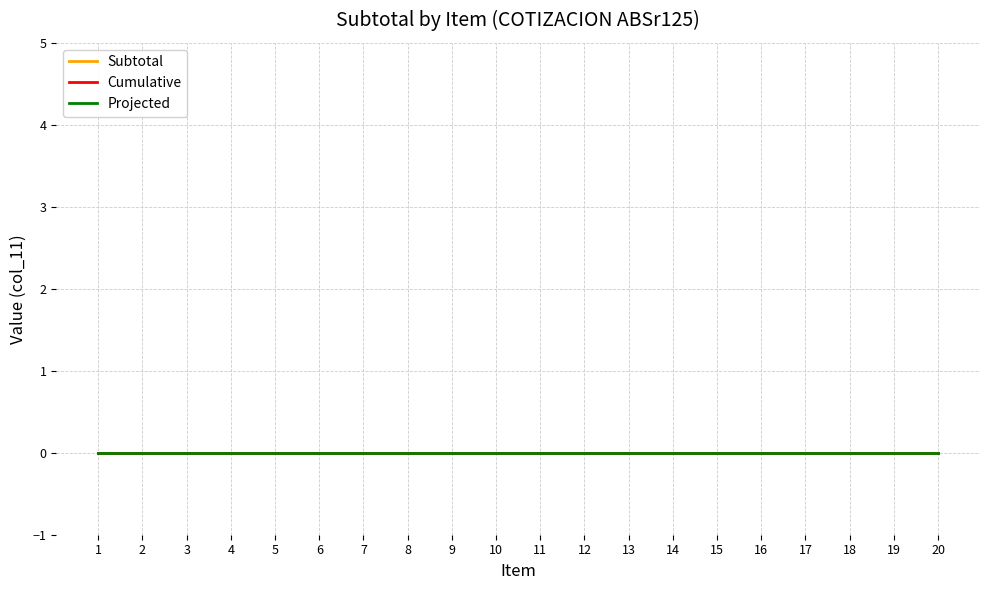

Reading left to right, list all the values displayed in this chart.

Item: 1=1	2=2	3=3	4=4	5=5	6=6	7=7	8=8	9=9	10=10	11=11	12=12	13=13	14=14	15=15	16=16	17=17	18=18	19=19	20=20
Subtotal: 1=0	2=0	3=0	4=0	5=0	6=0	7=0	8=0	9=0	10=0	11=0	12=0	13=0	14=0	15=0	16=0	17=0	18=0	19=0	20=0
Cumulative: 1=0	2=0	3=0	4=0	5=0	6=0	7=0	8=0	9=0	10=0	11=0	12=0	13=0	14=0	15=0	16=0	17=0	18=0	19=0	20=0
Projected: 1=0	2=0	3=0	4=0	5=0	6=0	7=0	8=0	9=0	10=0	11=0	12=0	13=0	14=0	15=0	16=0	17=0	18=0	19=0	20=0